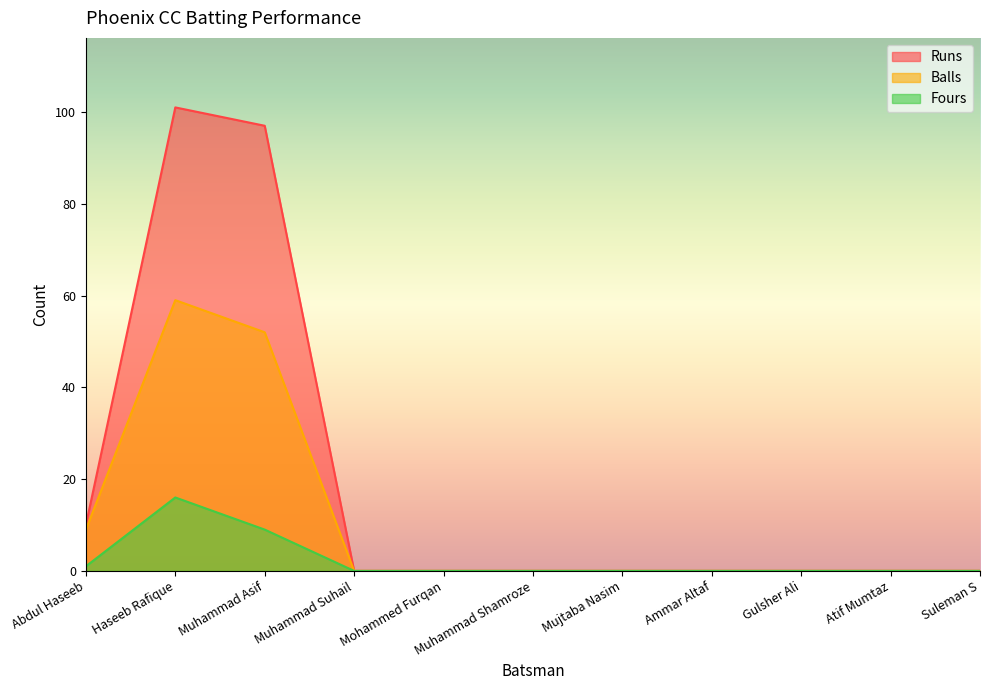

Where is the first local maximum for Balls?

Haseeb Rafique